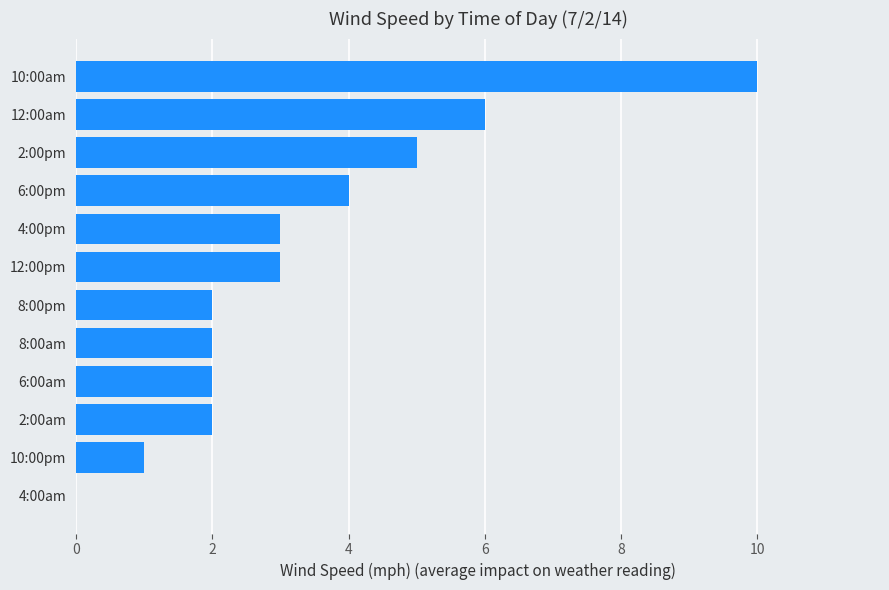

The value at 6:00pm is 4. True or false?

True